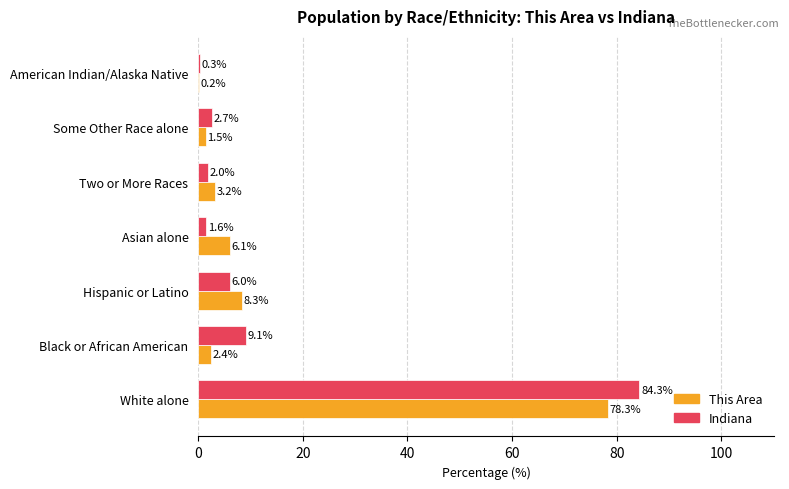

The Indiana series shows 84.3 at White alone. True or false?

True